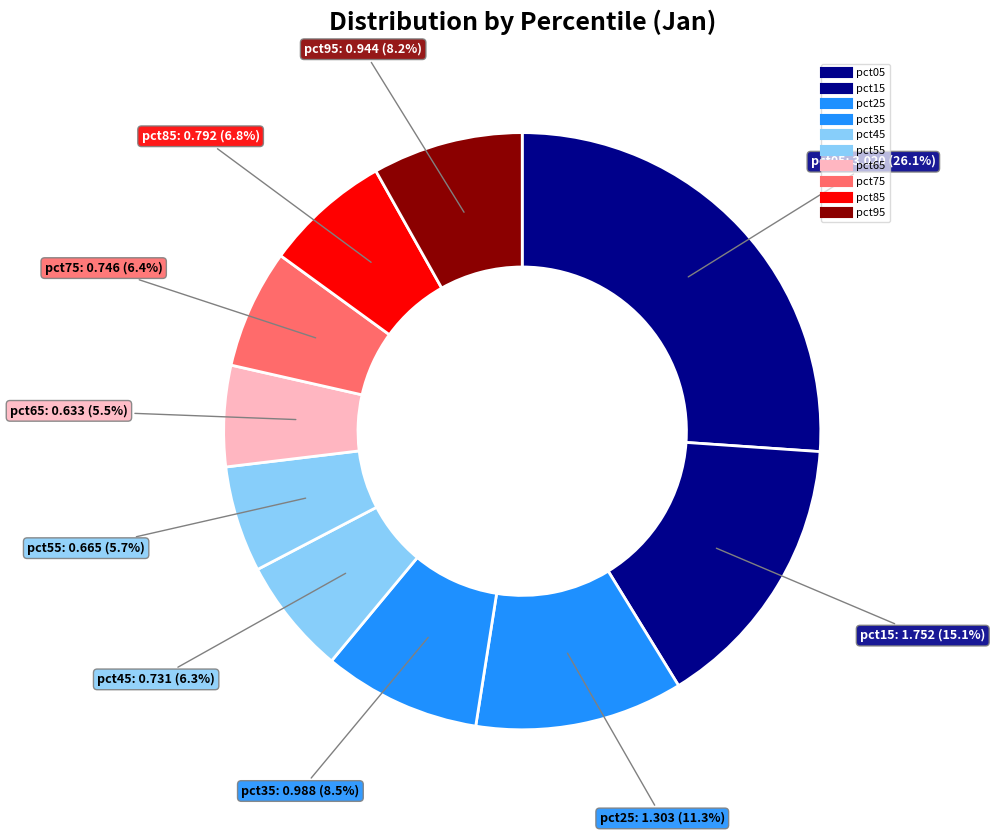

How many slices are in this pie chart?

10